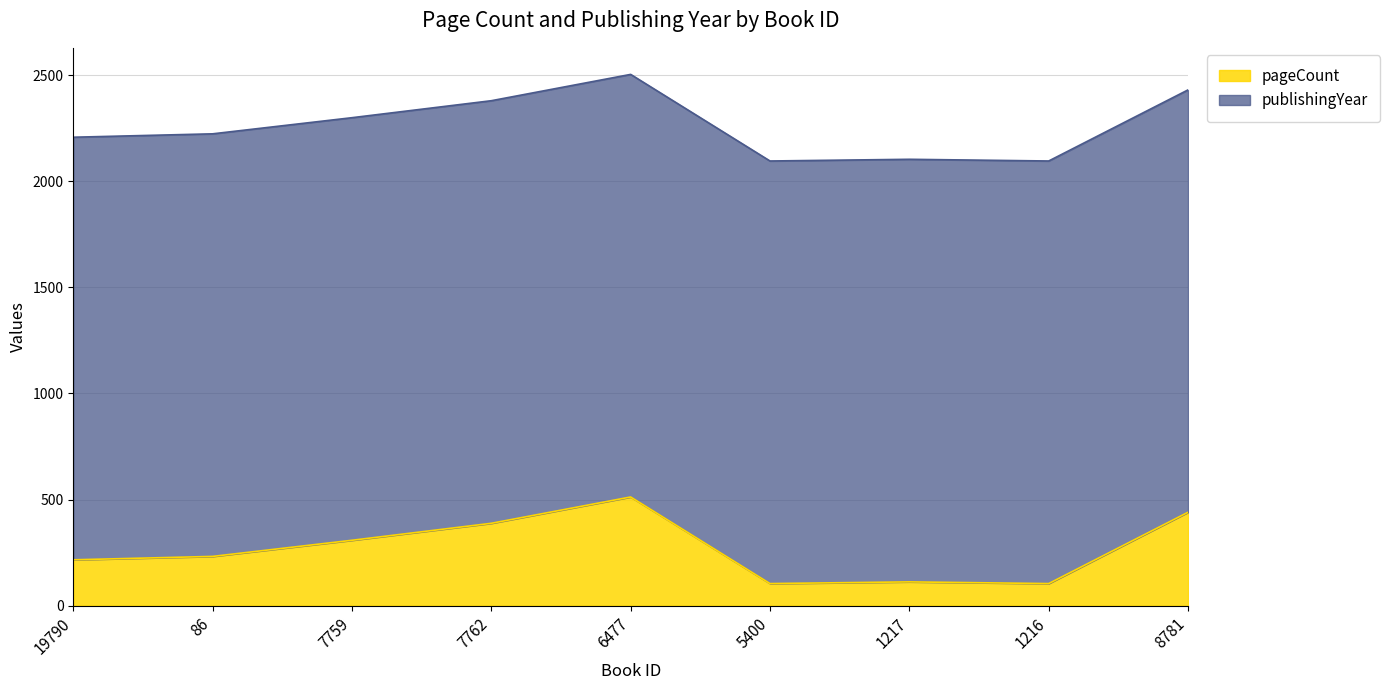

What value does the data have at 1216, to the nearest 5?

105